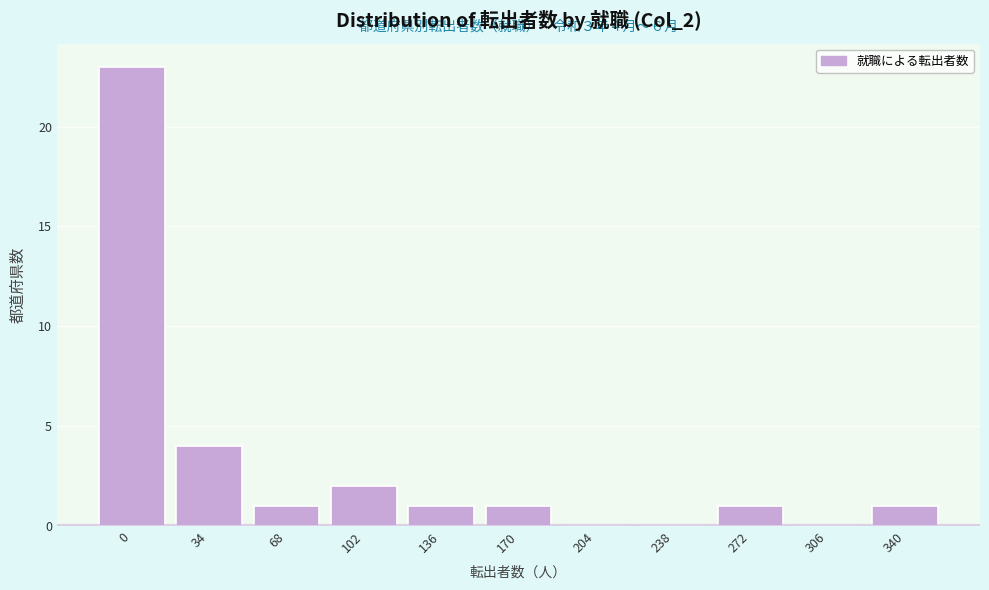

Reading left to right, extract all data points from this chart.

0=23	34=4	68=1	102=2	136=1	170=1	204=0	238=0	272=1	306=0	340=1